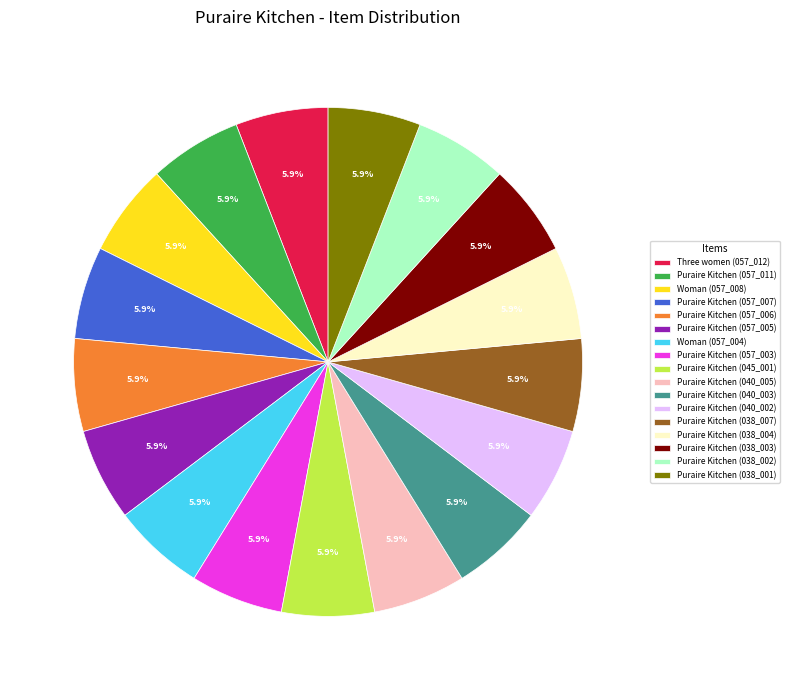

What is the ratio of the value at Three women (057_012) to the value at Puraire Kitchen (057_007)?

1.0